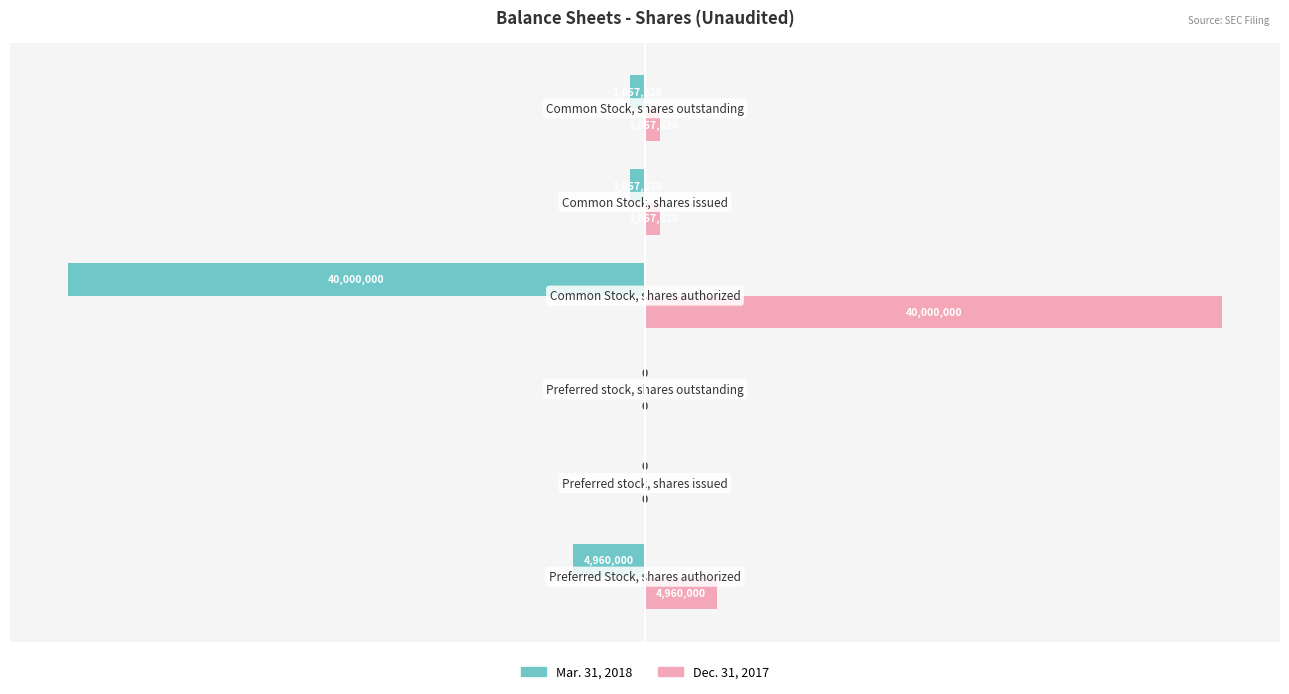

Which series has the largest total across all categories?

Dec. 31, 2017